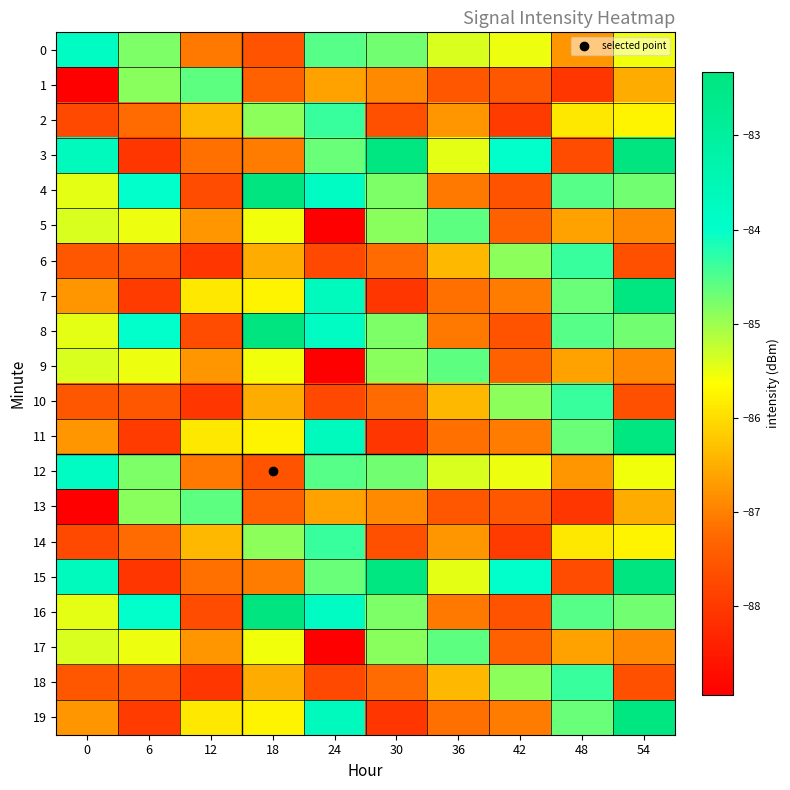

List the series in order of their peak value, lowest first.

1, 5, 9, 13, 17, 2, 6, 10, 14, 18, 0, 12, 7, 11, 19, 3, 4, 8, 15, 16